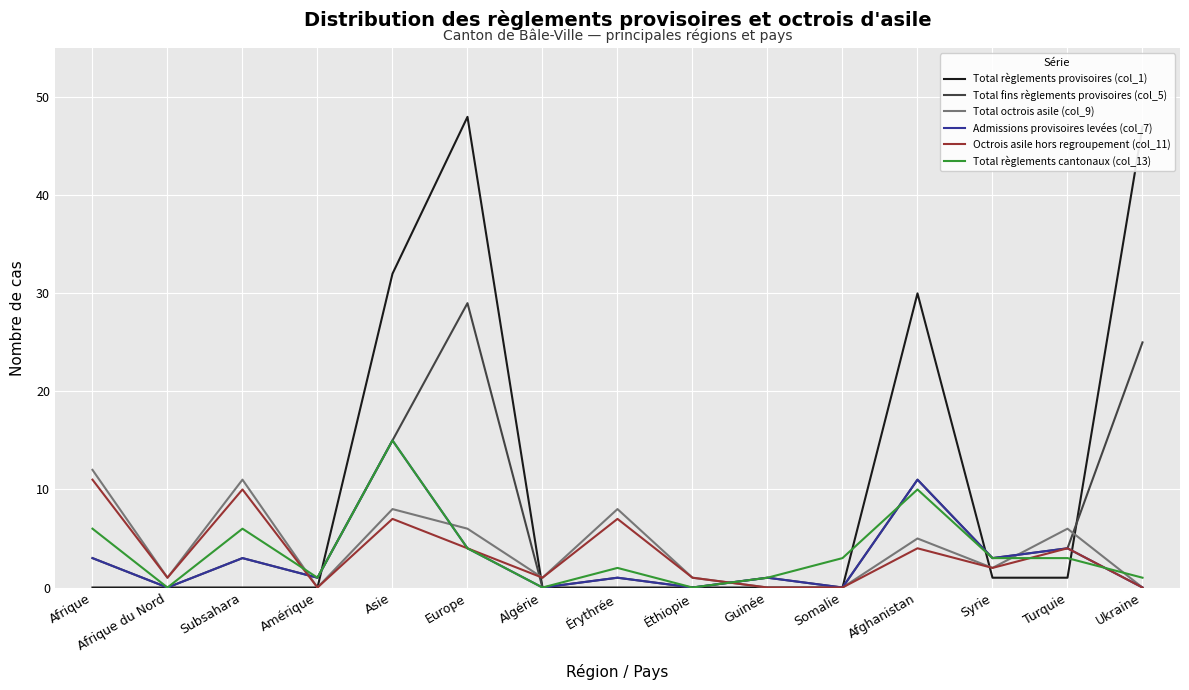

What is the sum of the Total fins règlements provisoires (col_5) values at Guinée and Érythrée?

2